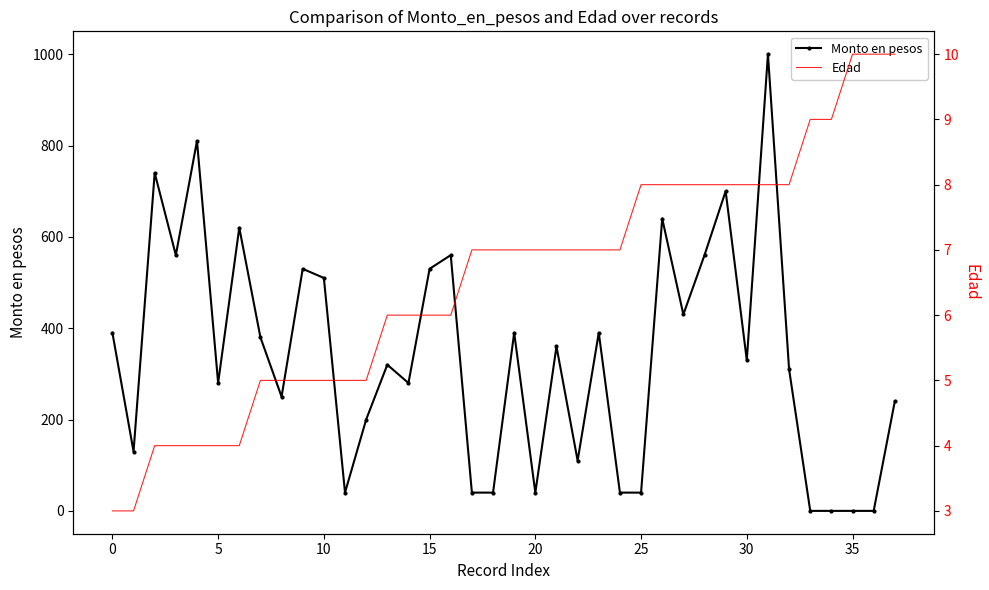

Reading left to right, transcribe all the data shown in this chart.

Monto en pesos: 390	130	740	560	810	280	620	380	250	530	510	40	200	320	280	530	560	40	40	390	40	360	110	390	40	40	640	430	560	700	330	1000	310	0	0	0	0	240
Edad: 3	3	4	4	4	4	4	5	5	5	5	5	5	6	6	6	6	7	7	7	7	7	7	7	7	8	8	8	8	8	8	8	8	9	9	10	10	10